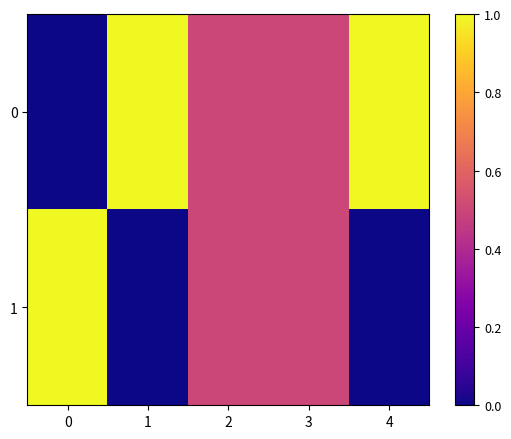

Rank the series at 2 from highest to lowest value.

0, 1